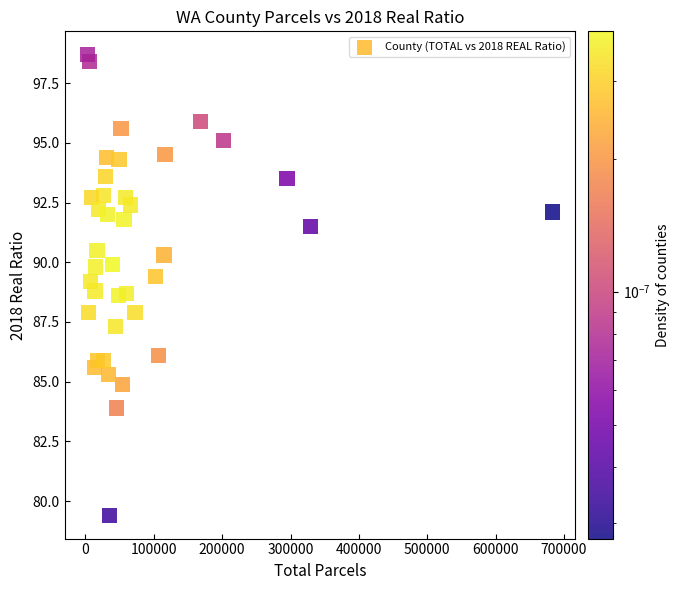

What is the range of X values (max minus min)?

679528.0